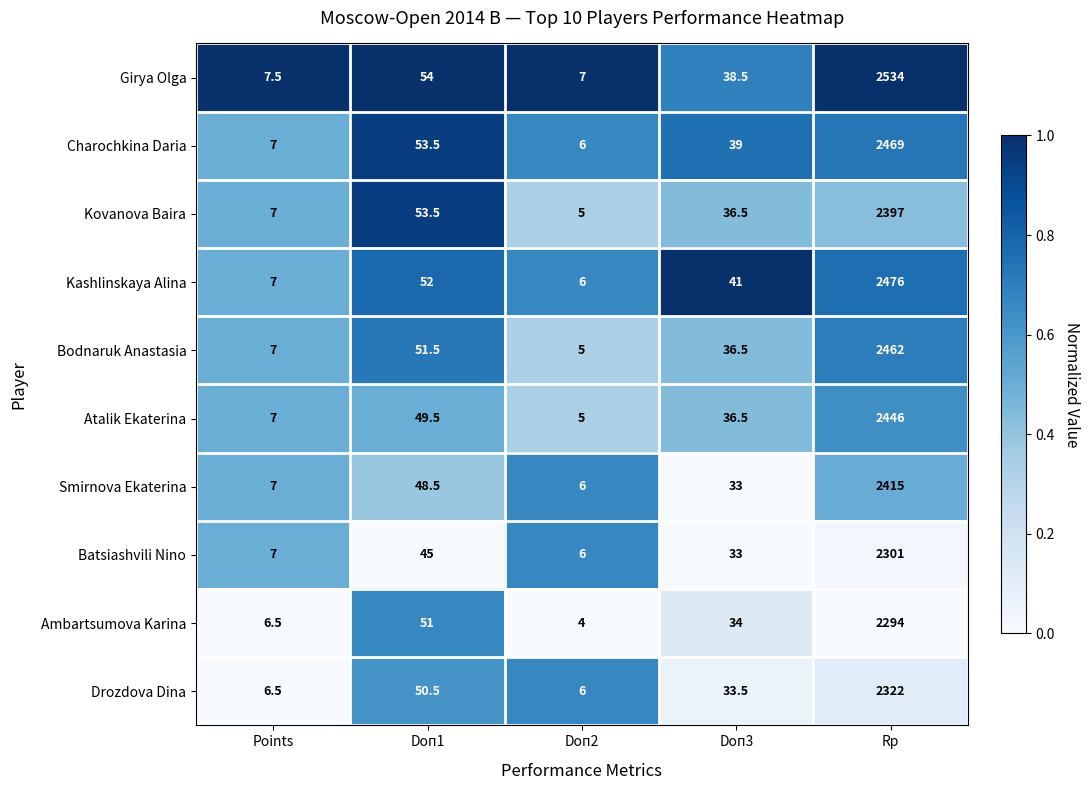

How many categories are shown in the chart?

5